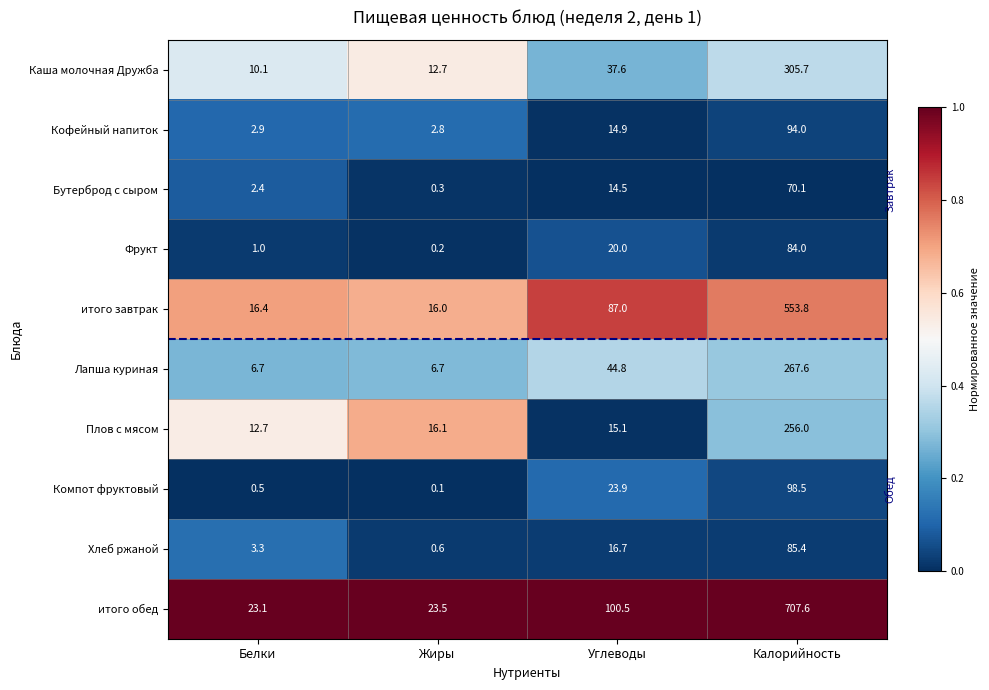

Which series changed the most between Углеводы and Калорийность?

итого обед